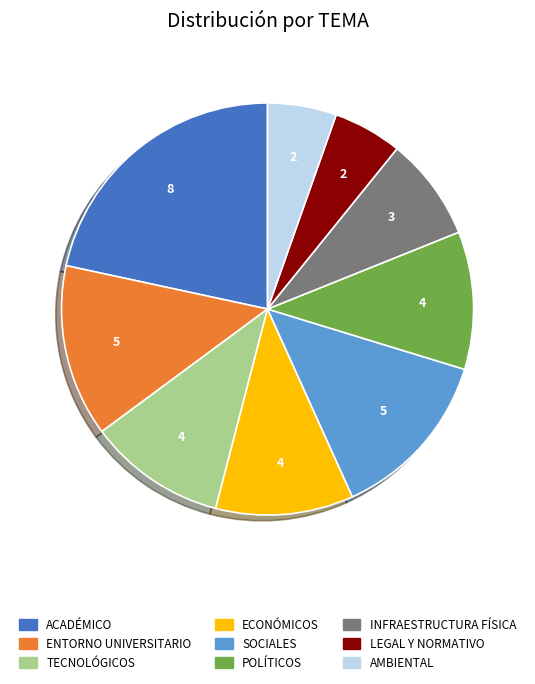

Is there a majority slice in this chart?

No